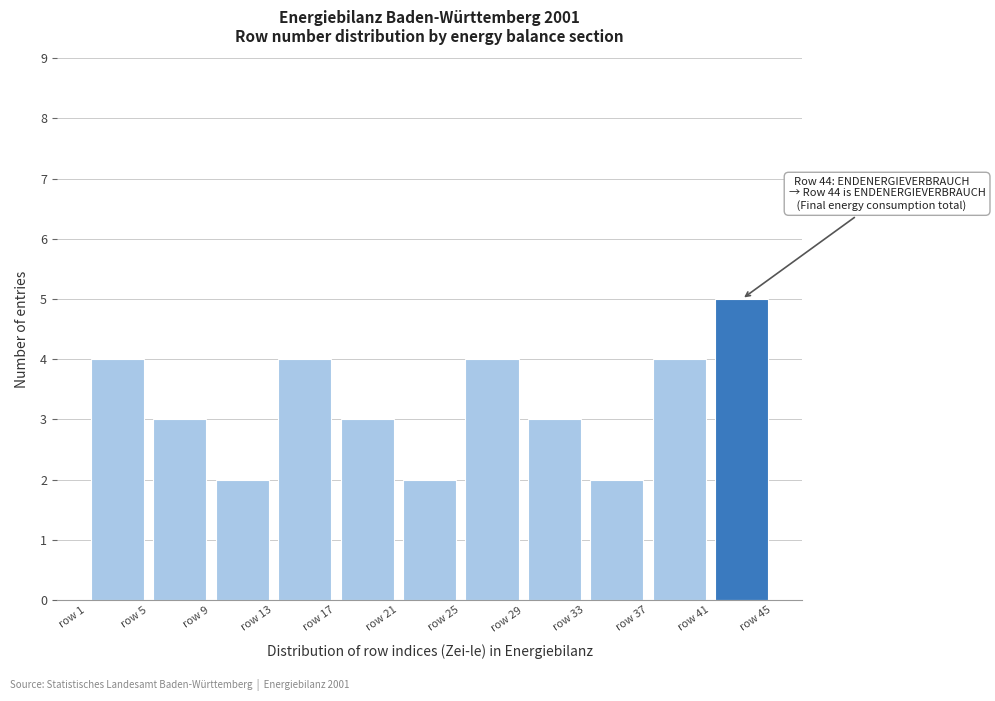

Which range on the x-axis has the tallest bar?

41 to 45